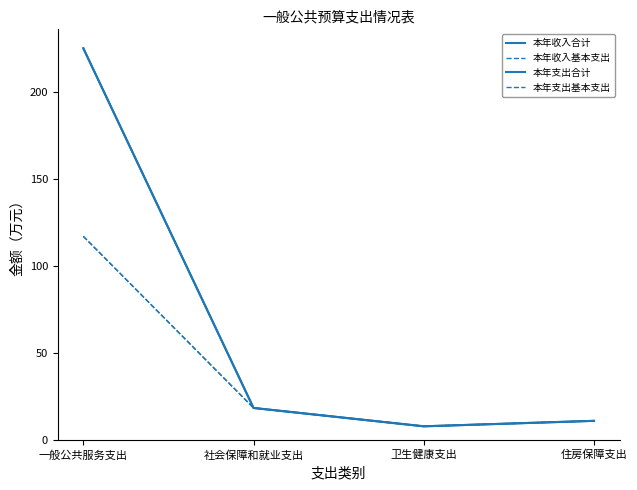

The 本年收入基本支出 series shows 117.0 at 一般公共服务支出. True or false?

True